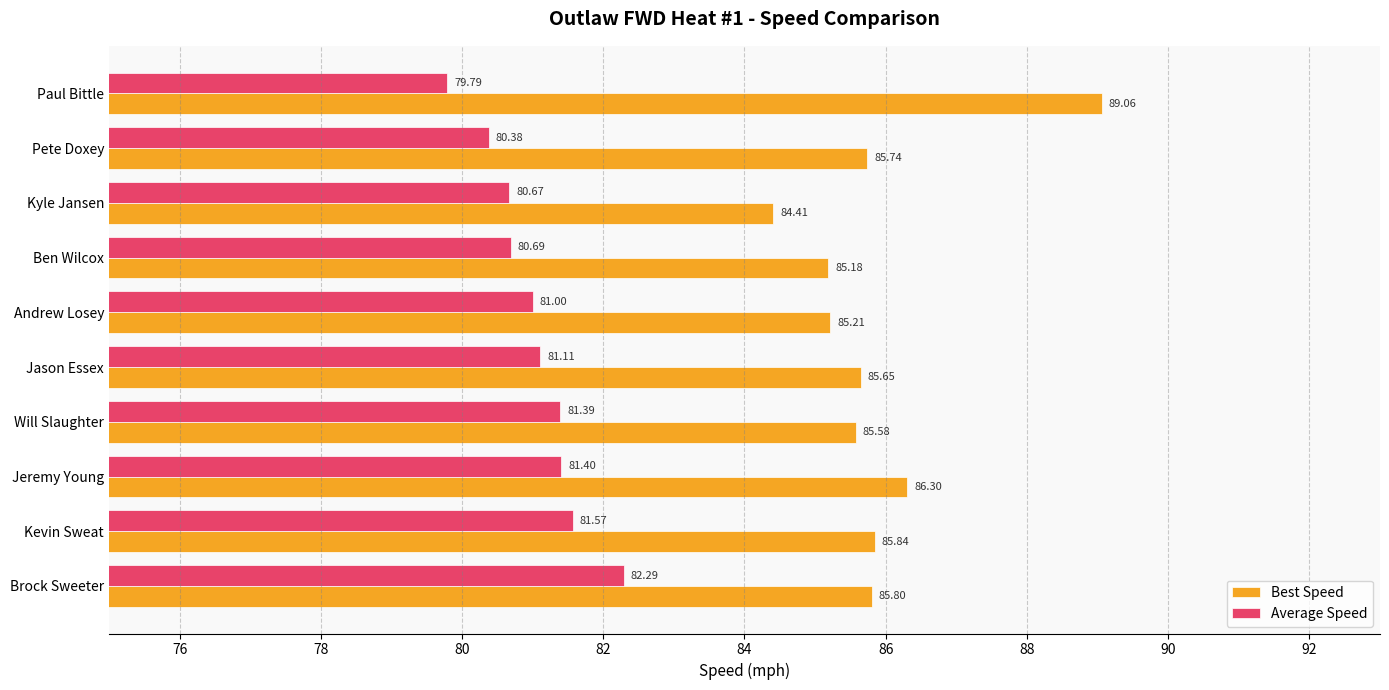

Which series has the widest spread of values?

Best Speed